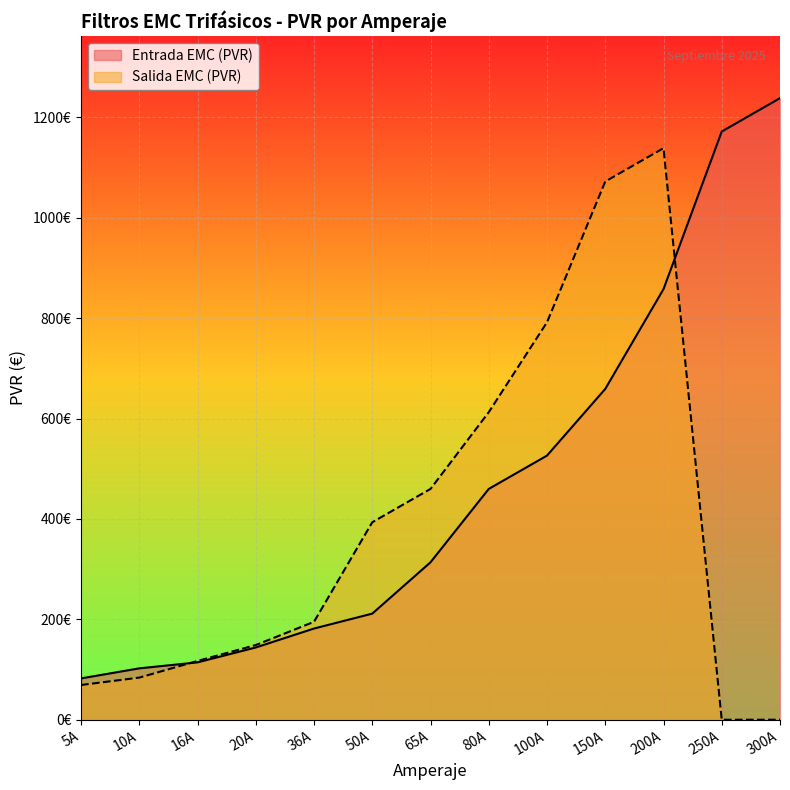

What are all the series names shown in the legend?

Entrada EMC (PVR), Salida EMC (PVR)